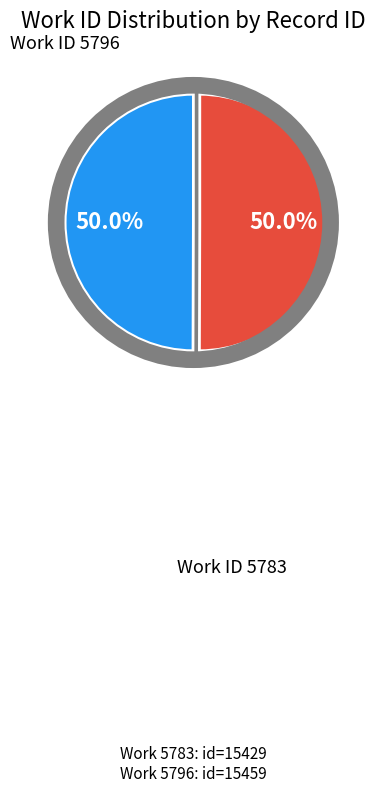

Does 5796 represent more than half of the total?

Yes